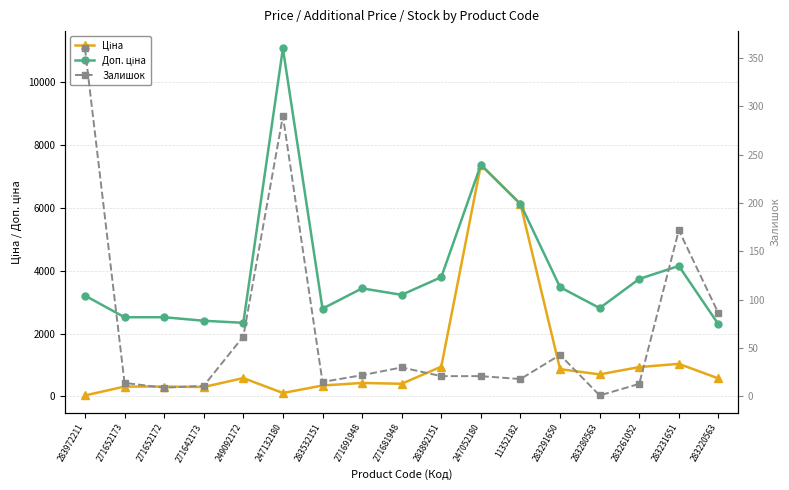

The value of Залишок at 283280563 is 1.0. True or false?

True